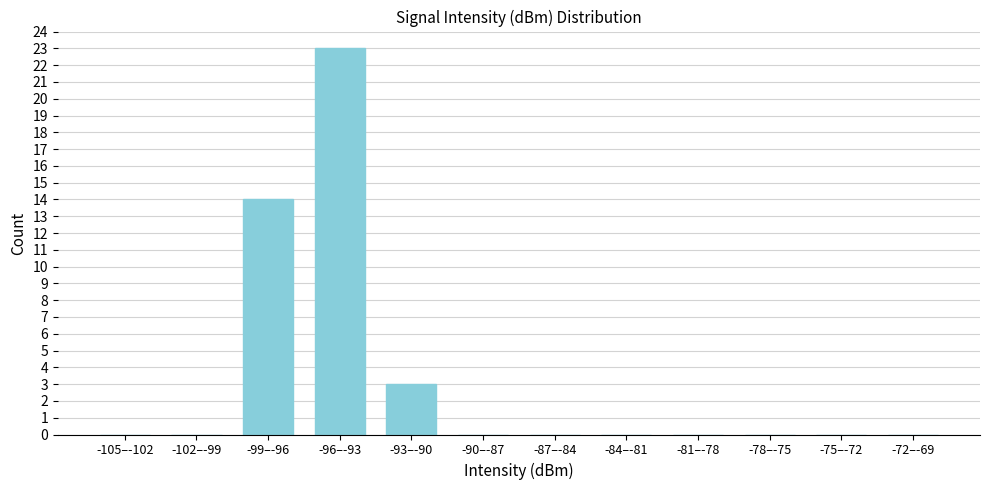

Reading right to left, what are all the values shown in this chart?

-72–-69=0	-75–-72=0	-78–-75=0	-81–-78=0	-84–-81=0	-87–-84=0	-90–-87=0	-93–-90=3	-96–-93=23	-99–-96=14	-102–-99=0	-105–-102=0